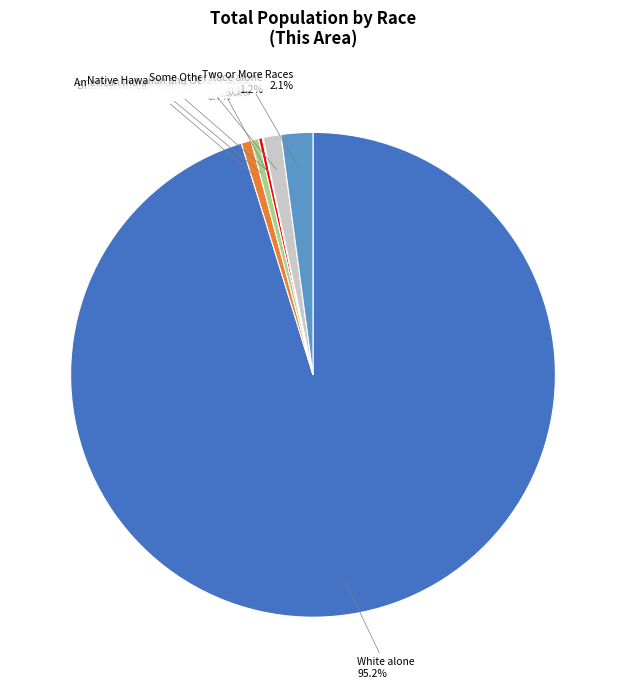

What is the ratio of the value at Black or African American alone to the value at American Indian and Alaska Native?

1.3